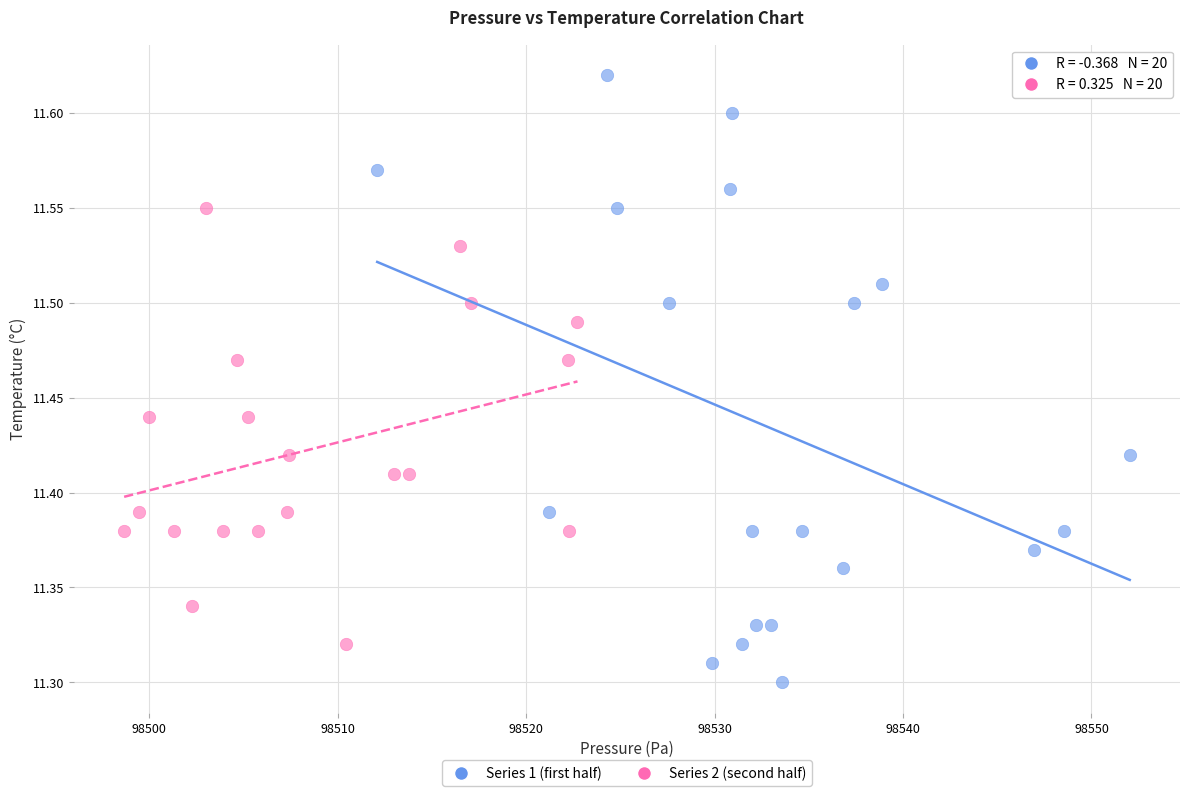

Which series reaches the maximum Y coordinate?

Series 1 (first half)